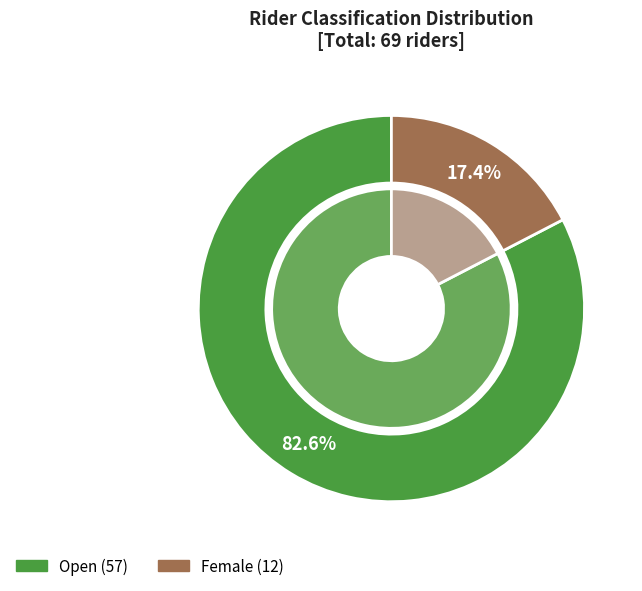

What is the change in value from Open to Female?

-45